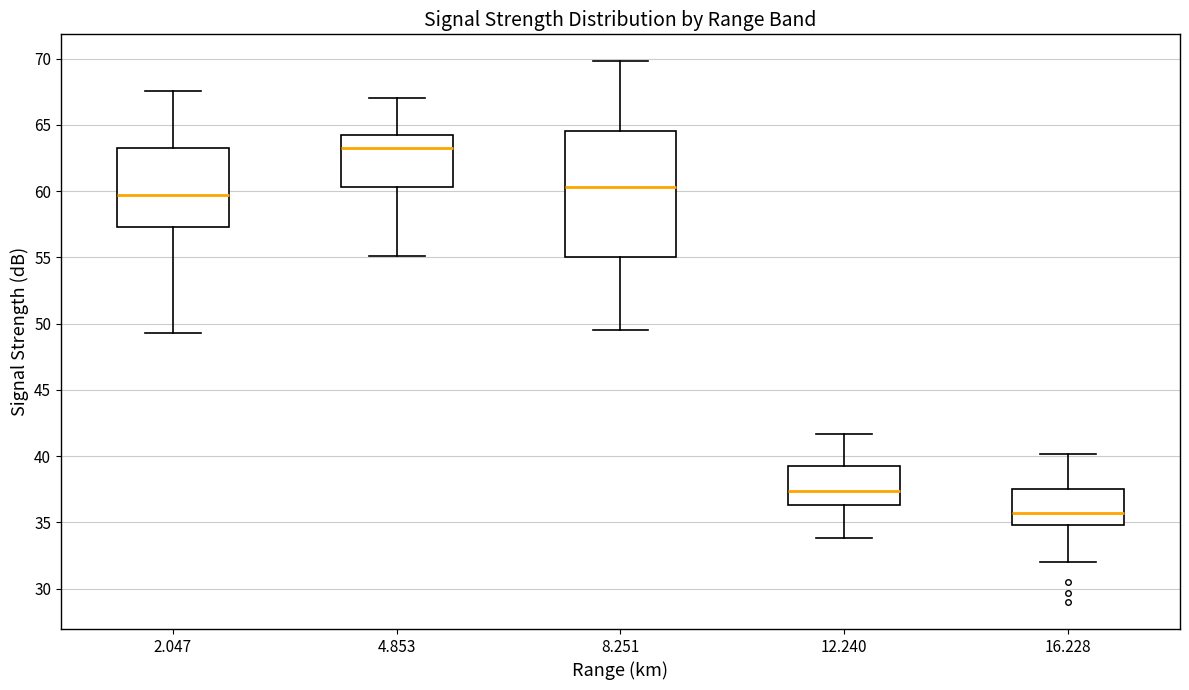

Reading left to right, read every box against the y-axis: the position of its median line, the range the box covers, and the ends of its whiskers. The values are not printed on the chart, so give them approximately, as read against the axis.

2.047: median 59.5, box 57.5 to 63.5, whiskers 49.5 to 67.5
4.853: median 63.5, box 60.5 to 64.5, whiskers 55.0 to 67.0
8.251: median 60.5, box 55.0 to 64.5, whiskers 49.5 to 70.0
12.240: median 37.5, box 36.5 to 39.5, whiskers 34.0 to 41.5
16.228: median 36.0, box 35.0 to 37.5, whiskers 32.0 to 40.0